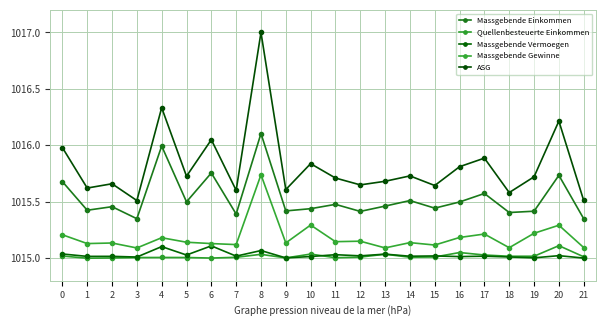

What is the sum of all ASG values?

22348.1